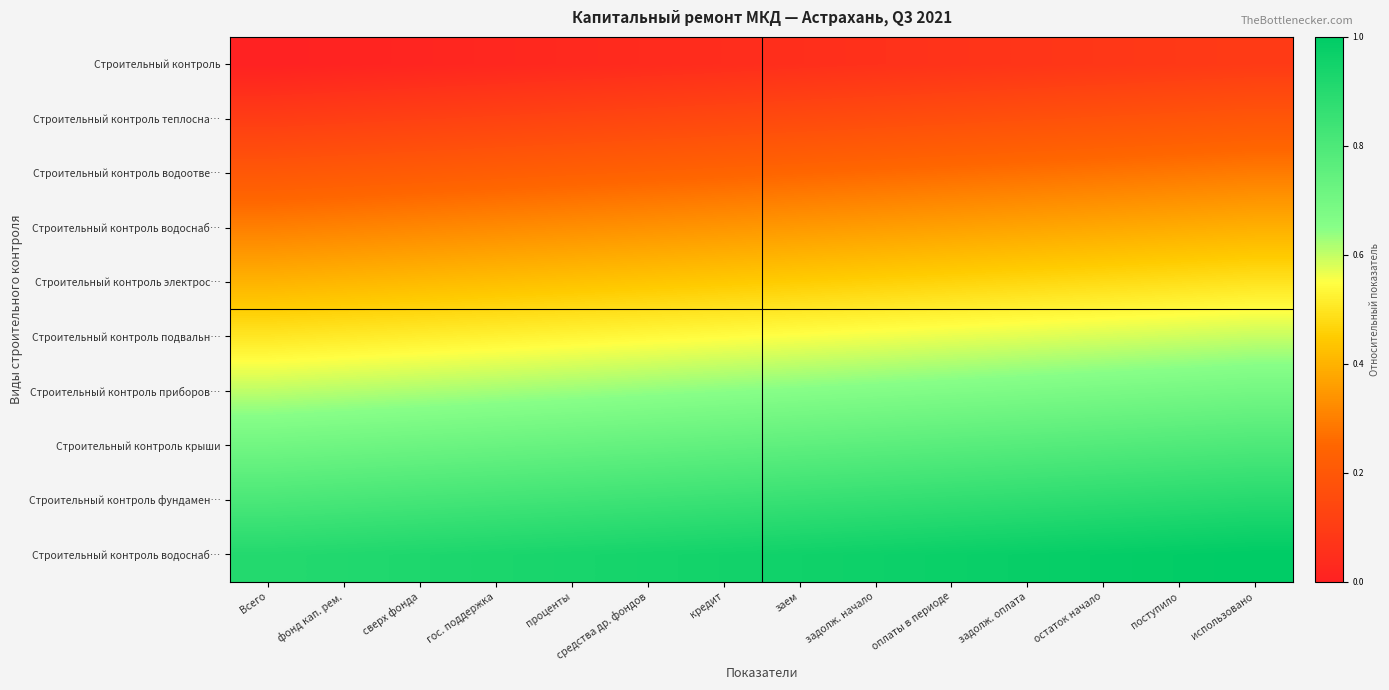

At how many categories does at least one series exceed 0?

14